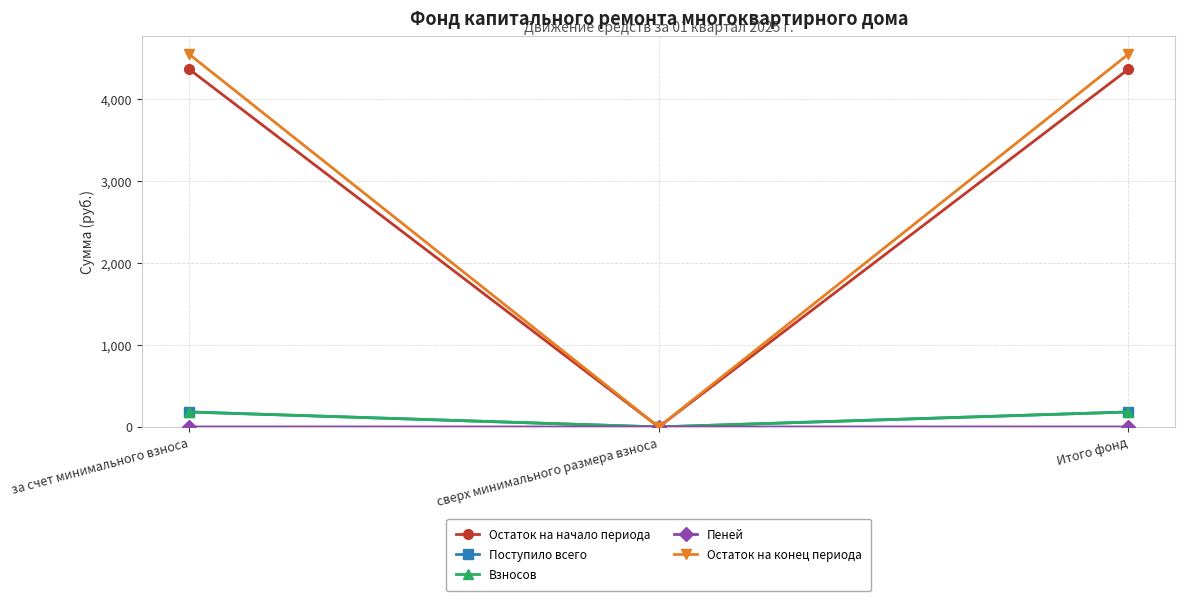

What is the difference between the maximum and minimum values in the Остаток на начало периода series?

4369.1